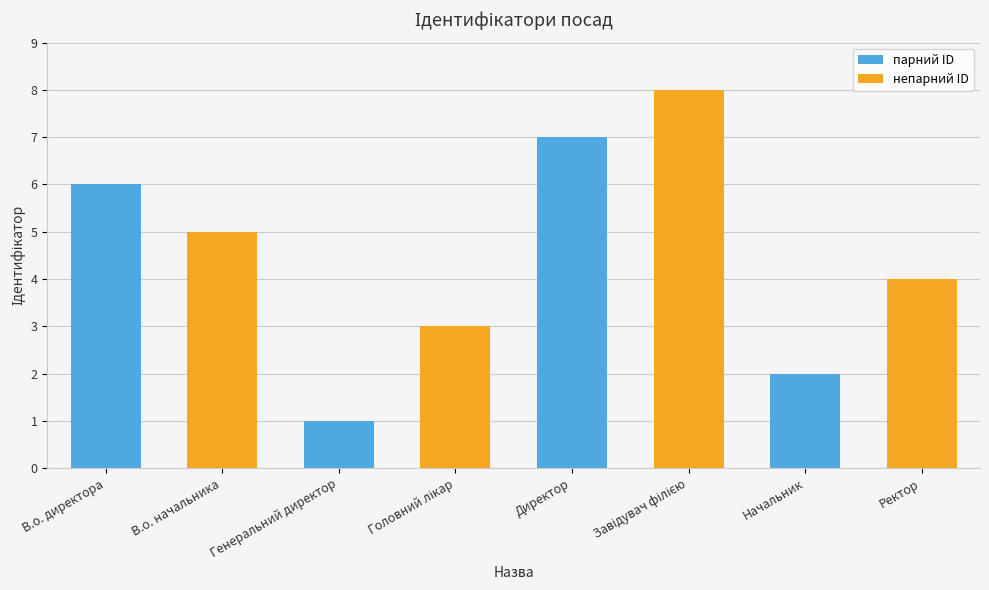

What position from the left is Головний лікар?

4